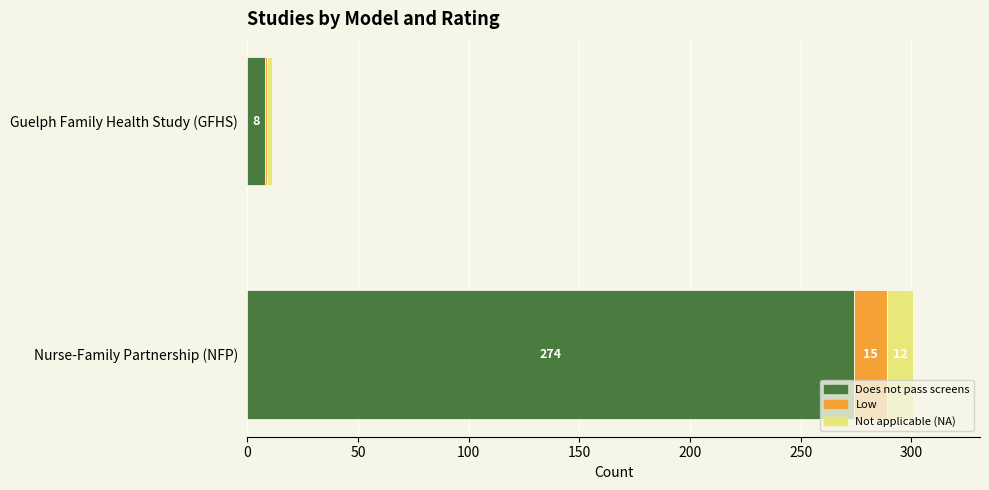

List the labels in order of Does not pass screens value, smallest first.

Guelph Family Health Study (GFHS), Nurse-Family Partnership (NFP)